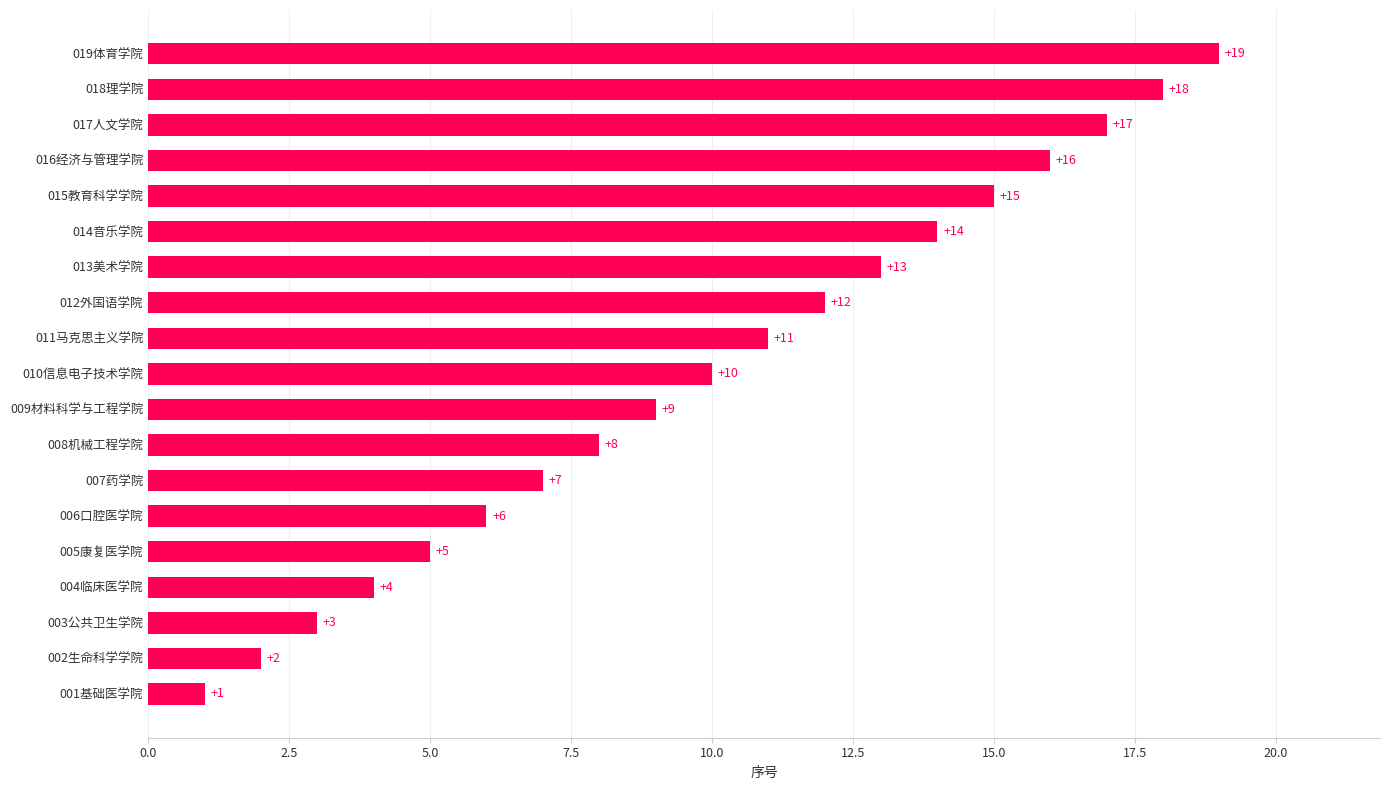

What is the sum of all values?

190